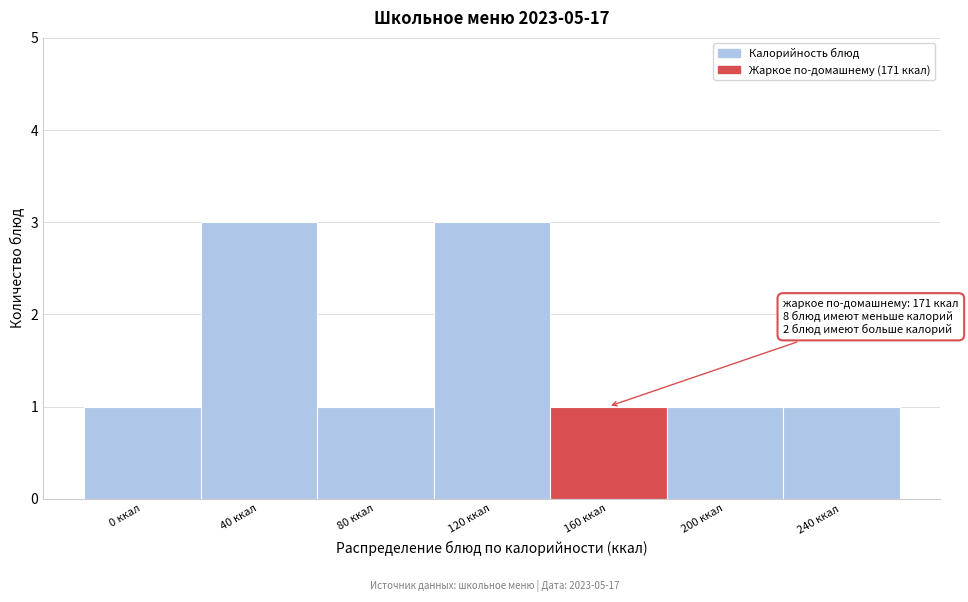

Reading left to right, what are all the values shown in this chart?

1	3	1	3	1	1	1